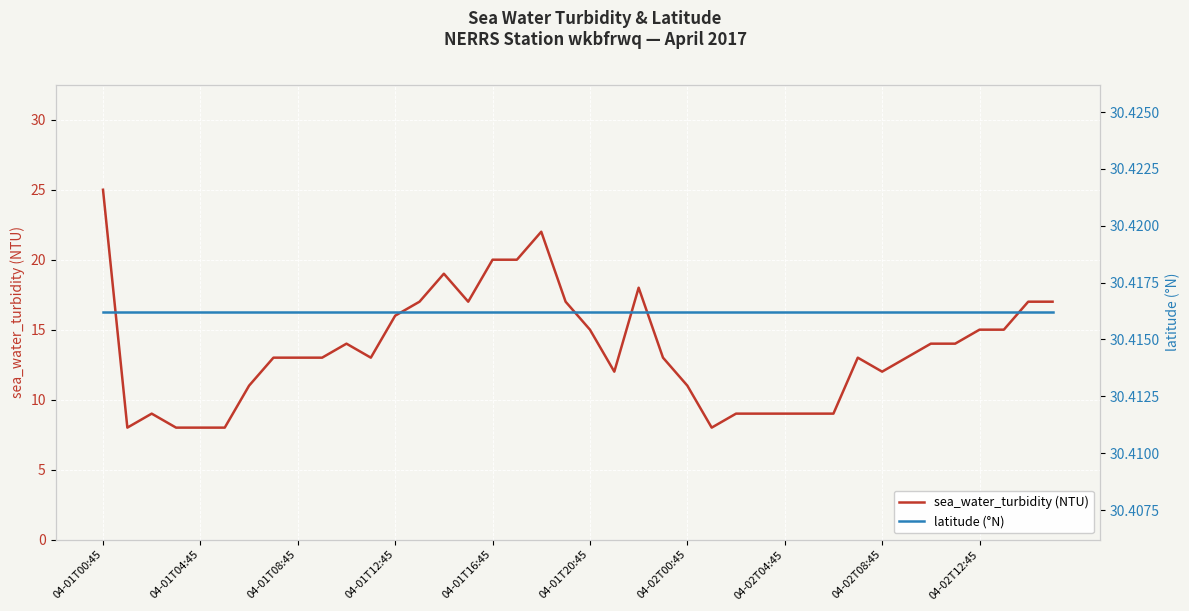

The value of latitude (°N) at 25 is 9.7. True or false?

False